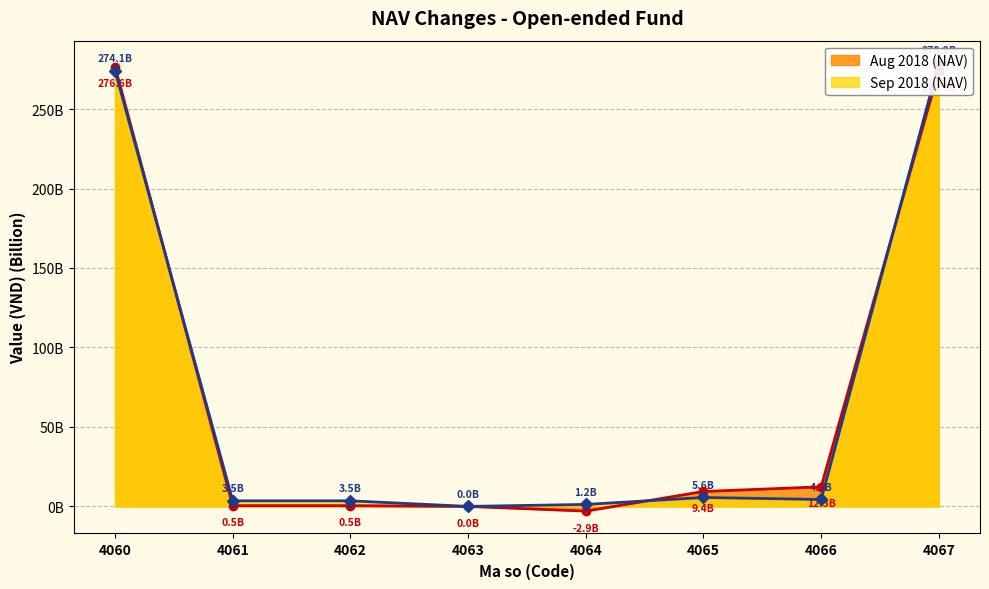

What is the sum of the Aug 2018 (NAV) values at 4064 and 4066?

9.4